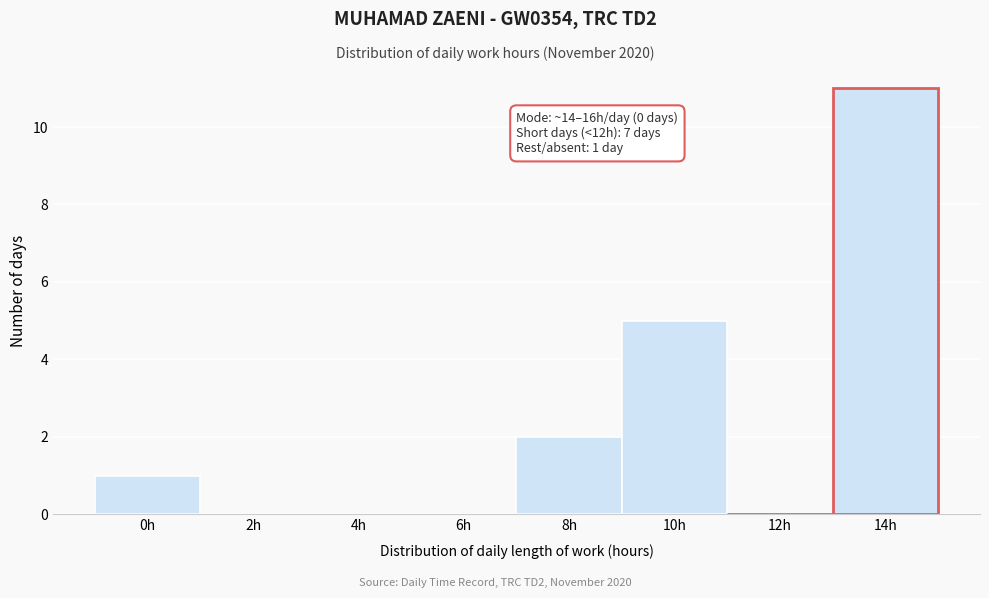

Reading left to right, extract all data points from this chart.

0h=1	2h=0	4h=0	6h=0	8h=2	10h=5	12h=0	14h=11